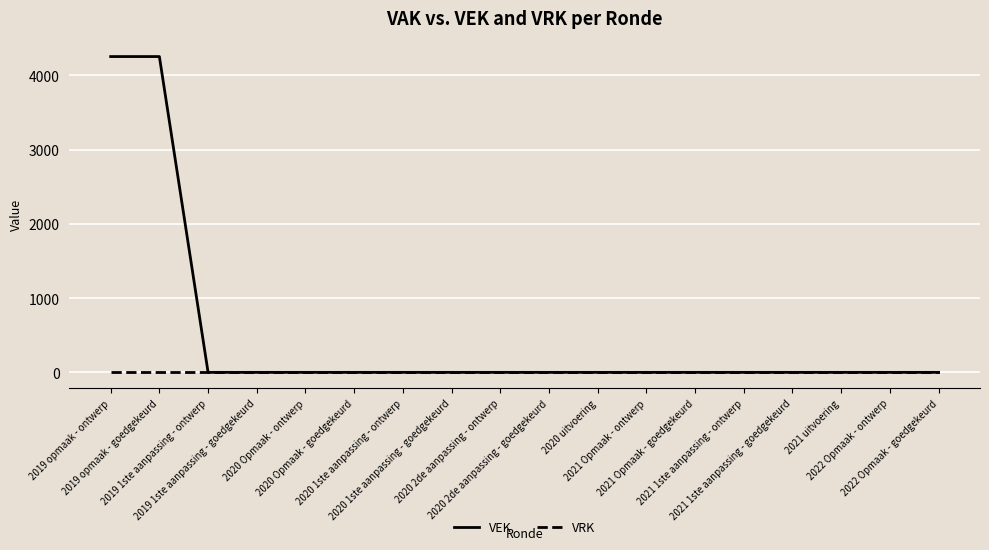

Is it true that VEK equals 0 at 2021 Opmaak - ontwerp?

True